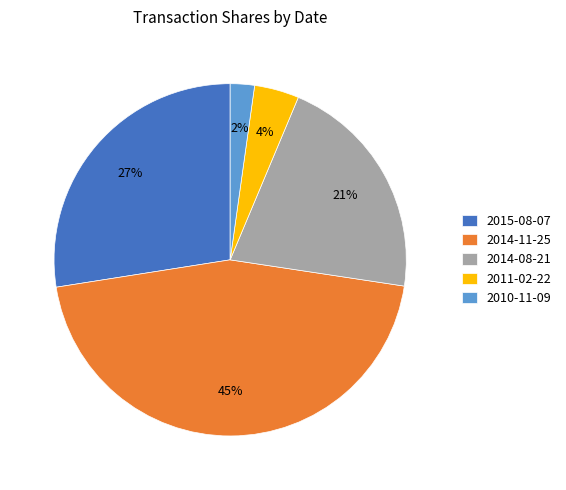

True or false: 2014-08-21 accounts for 7% of the total.

False